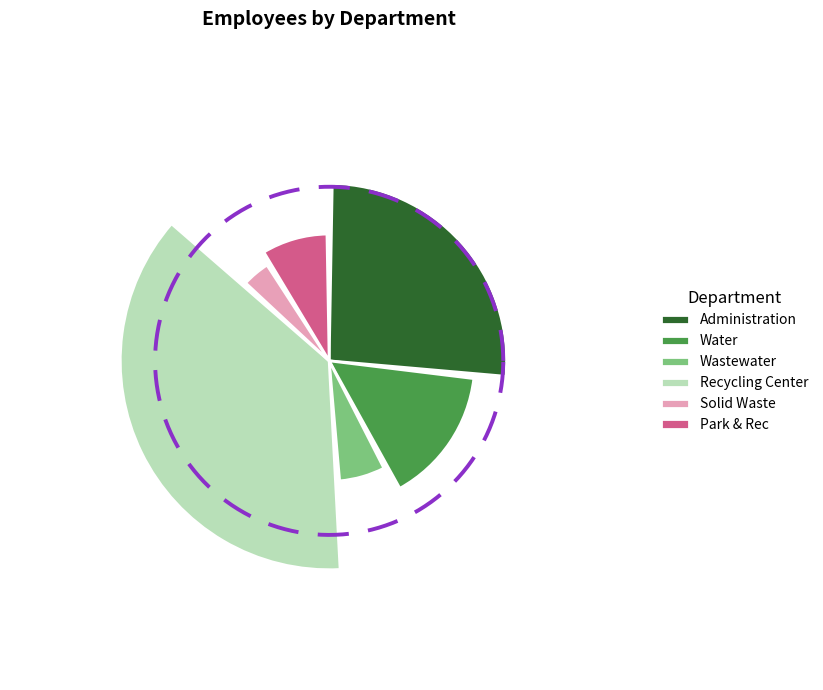

Is it true that Recycling Center is 38% of the pie?

True